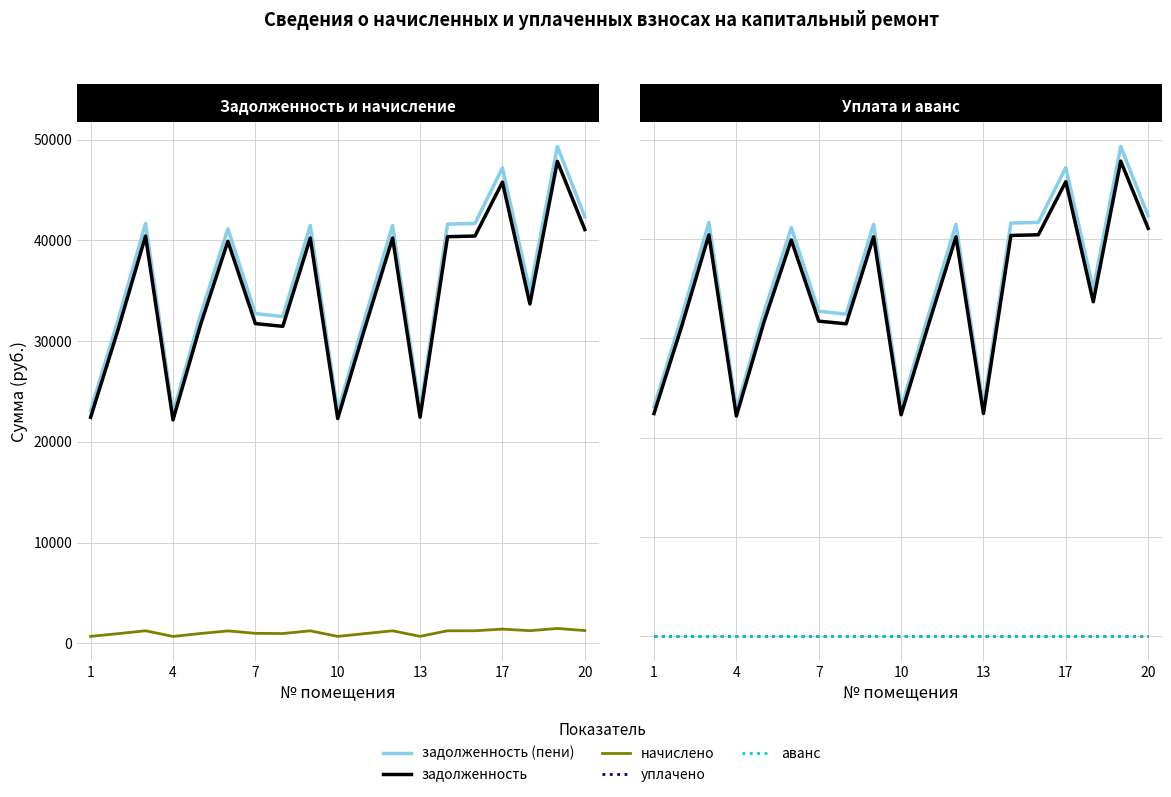

Which category has the lowest value across all series?

1